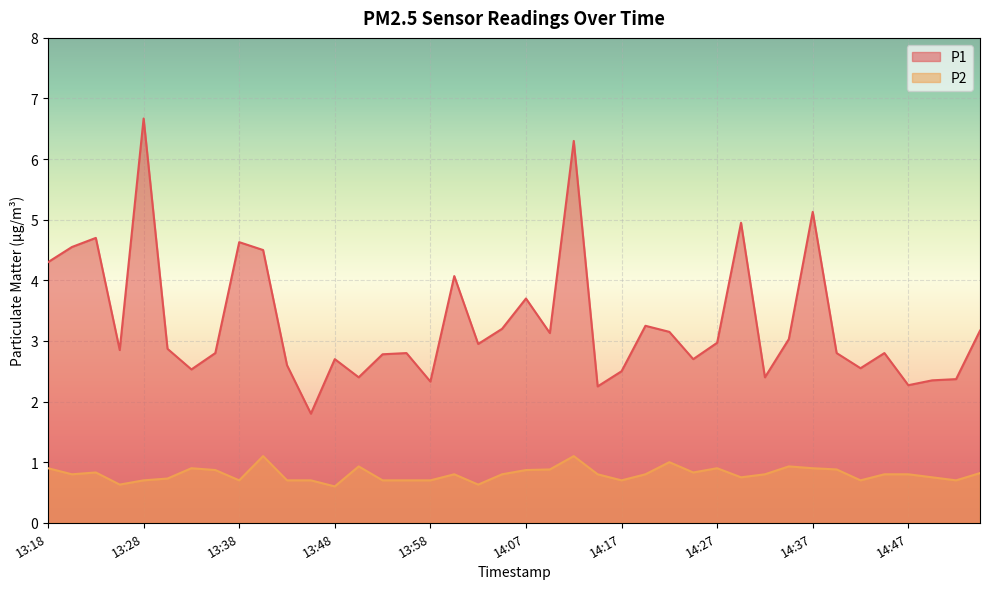

Reading right to left, what are all the values shown in this chart?

P1: 3.2	2.4	2.4	2.3	2.8	2.5	2.8	5.1	3.0	2.4	5.0	3.0	2.7	3.1	3.2	2.5	2.2	6.3	3.1	3.7	3.2	3.0	4.1	2.3	2.8	2.8	2.4	2.7	1.8	2.6	4.5	4.6	2.8	2.5	2.9	6.7	2.9	4.7	4.5	4.3
P2: 0.8	0.7	0.8	0.8	0.8	0.7	0.9	0.9	0.9	0.8	0.8	0.9	0.8	1.0	0.8	0.7	0.8	1.1	0.9	0.9	0.8	0.6	0.8	0.7	0.7	0.7	0.9	0.6	0.7	0.7	1.1	0.7	0.9	0.9	0.7	0.7	0.6	0.8	0.8	0.9